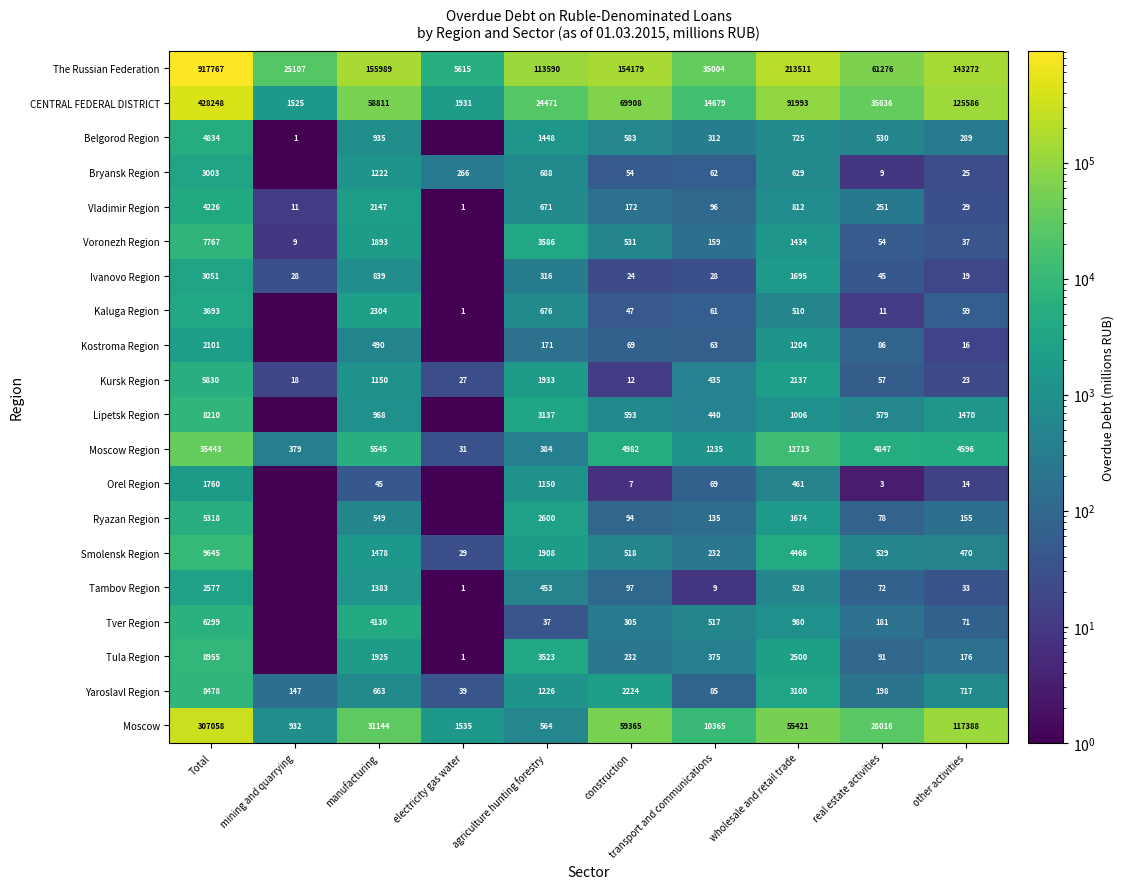

How many values in the Vladimir Region series are below 251?

5